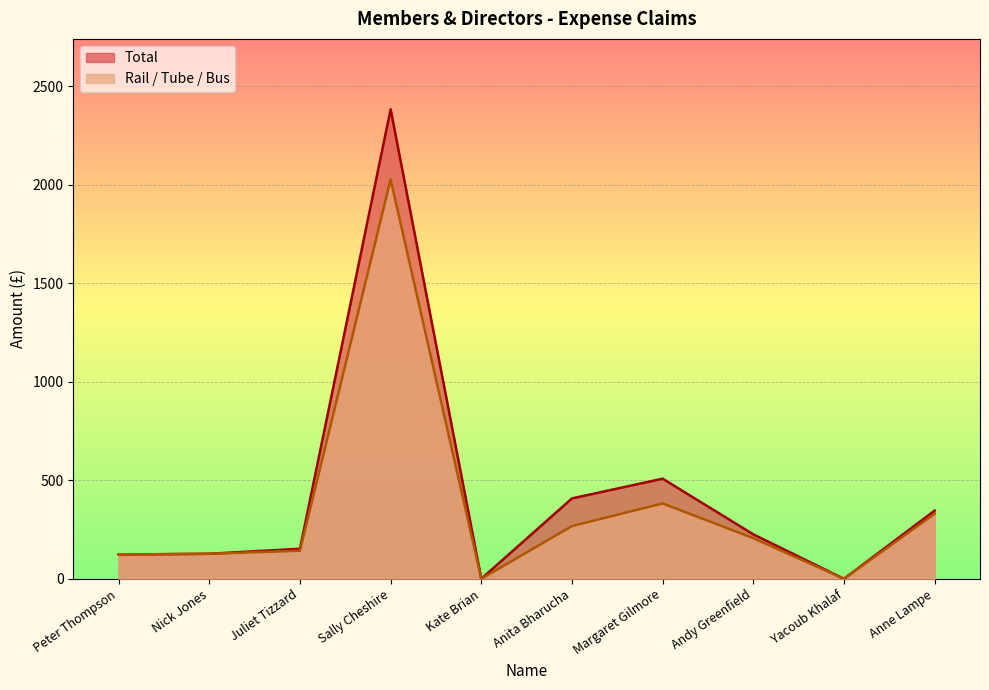

Which series has the largest total across all categories?

Total